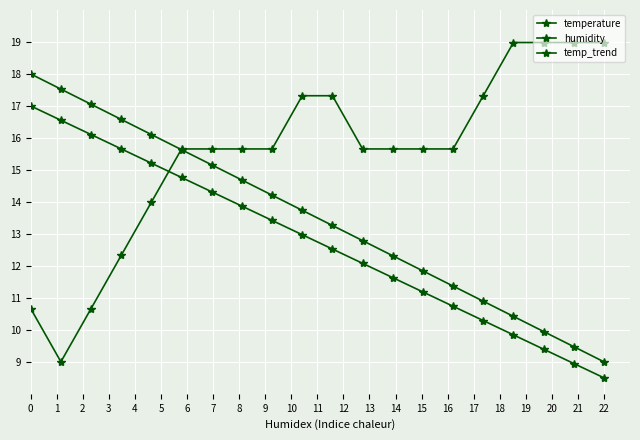

At which category is the sum across all series the highest?

5